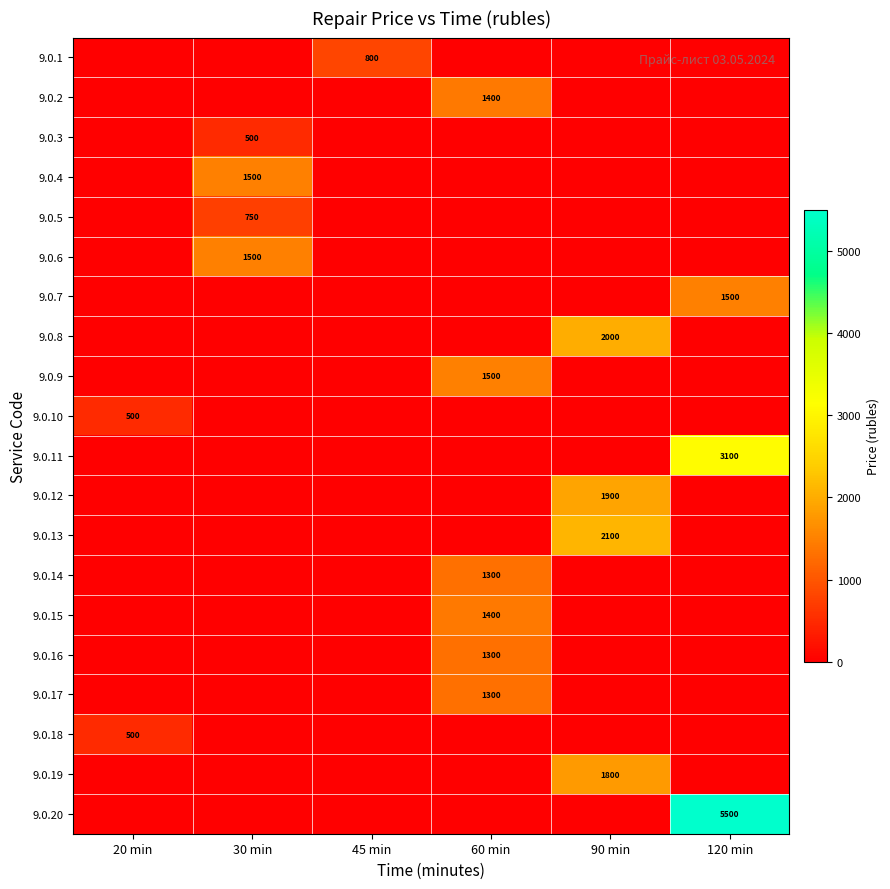

At which category is the sum across all series the highest?

120 min